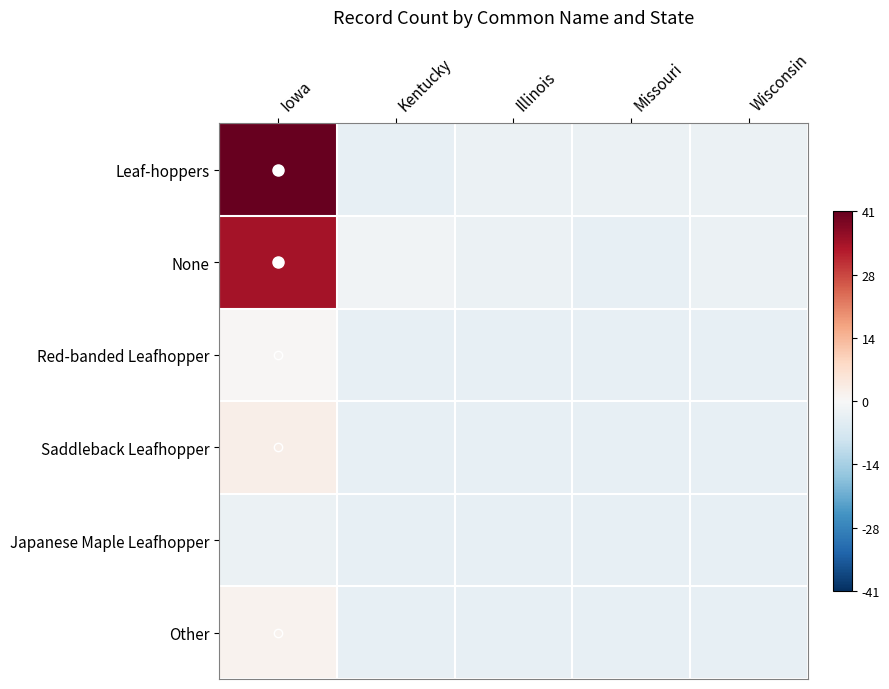

Between Wisconsin and Missouri, which is larger?

Wisconsin